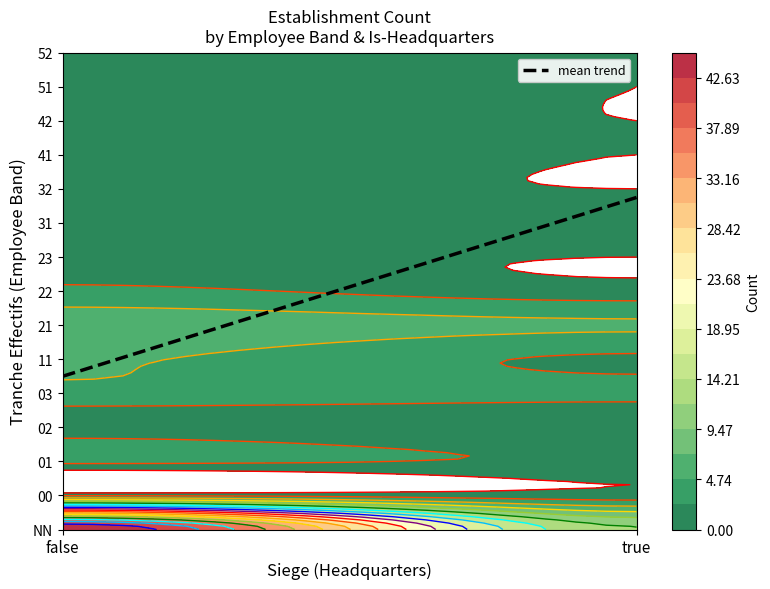

How many data points in 52 are less than 1?

1